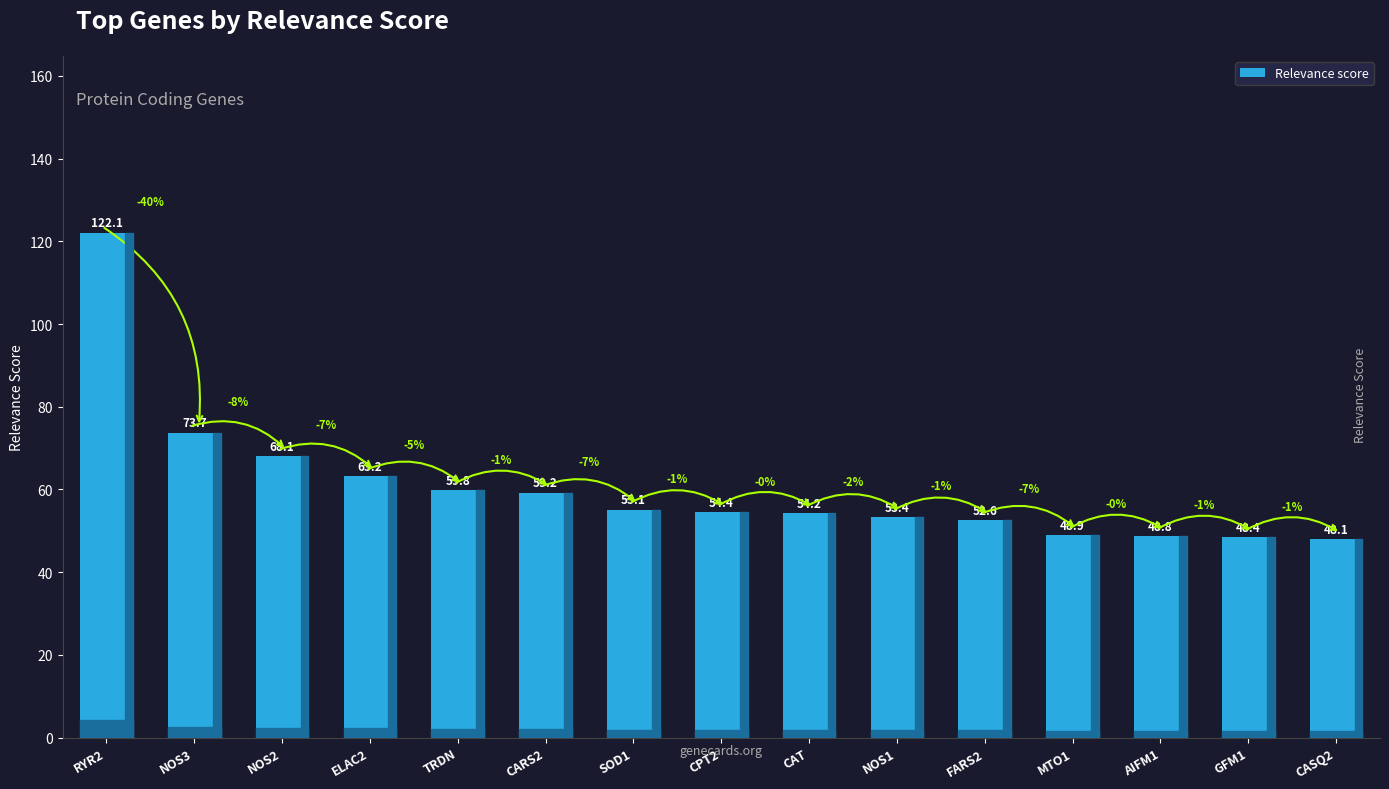

Which label corresponds to the largest value in the chart?

RYR2